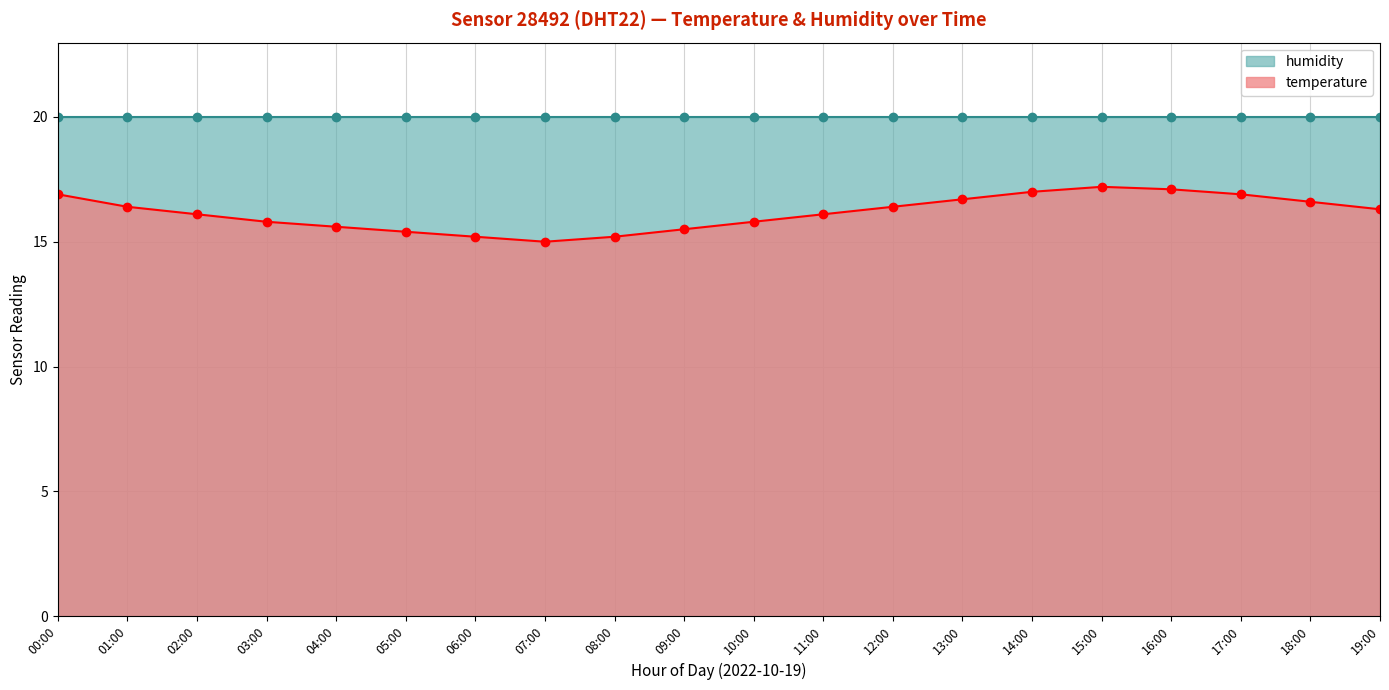

List the labels in order of value, largest first.

15:00, 16:00, 14:00, 00:00, 17:00, 13:00, 18:00, 01:00, 12:00, 19:00, 02:00, 11:00, 03:00, 10:00, 04:00, 09:00, 05:00, 06:00, 08:00, 07:00